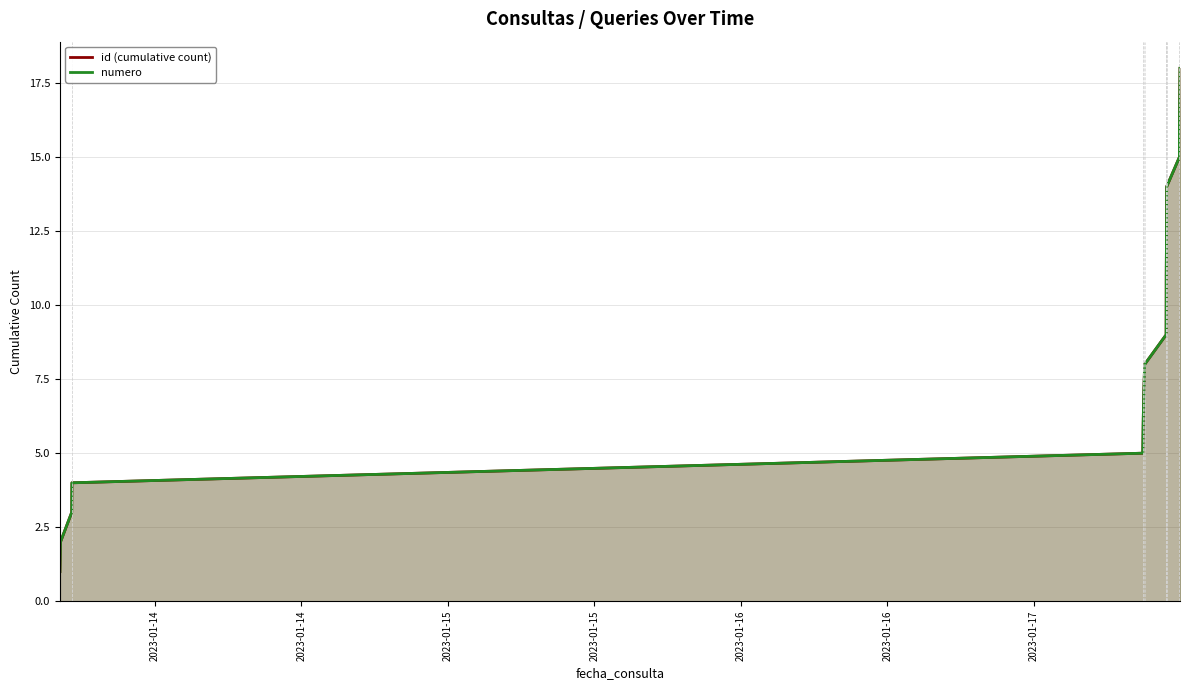

Does the chart have visible grid lines?

Yes